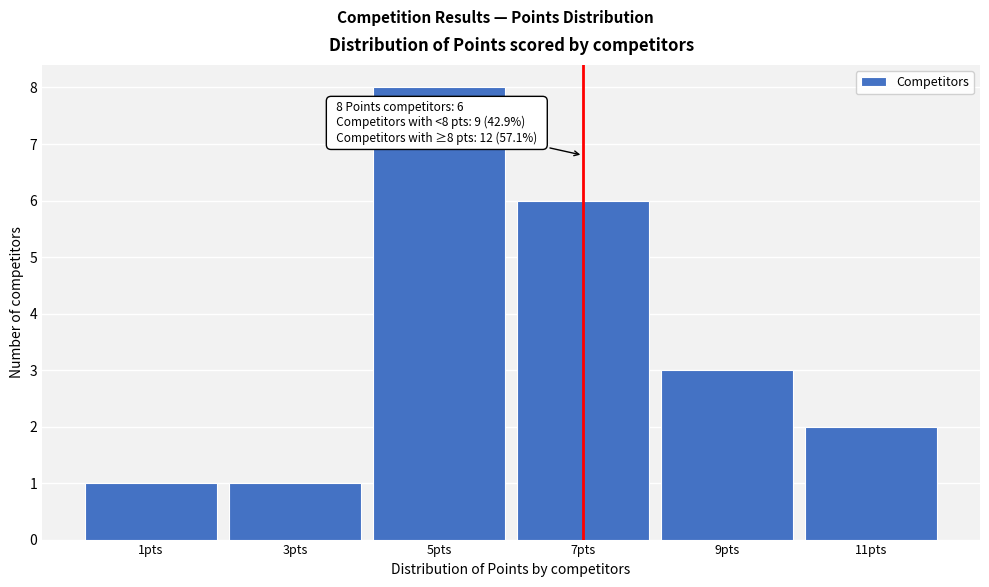

Reading left to right, what are all the values shown in this chart?

1pts=1	3pts=1	5pts=8	7pts=6	9pts=3	11pts=2